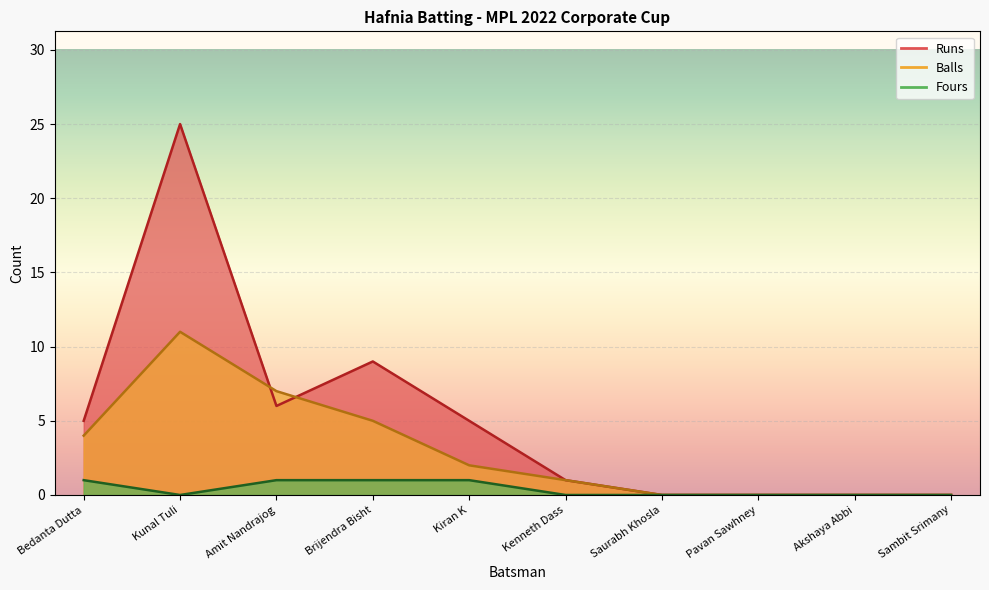

At Kenneth Dass, list the series in order from largest to smallest.

Runs, Balls, Fours